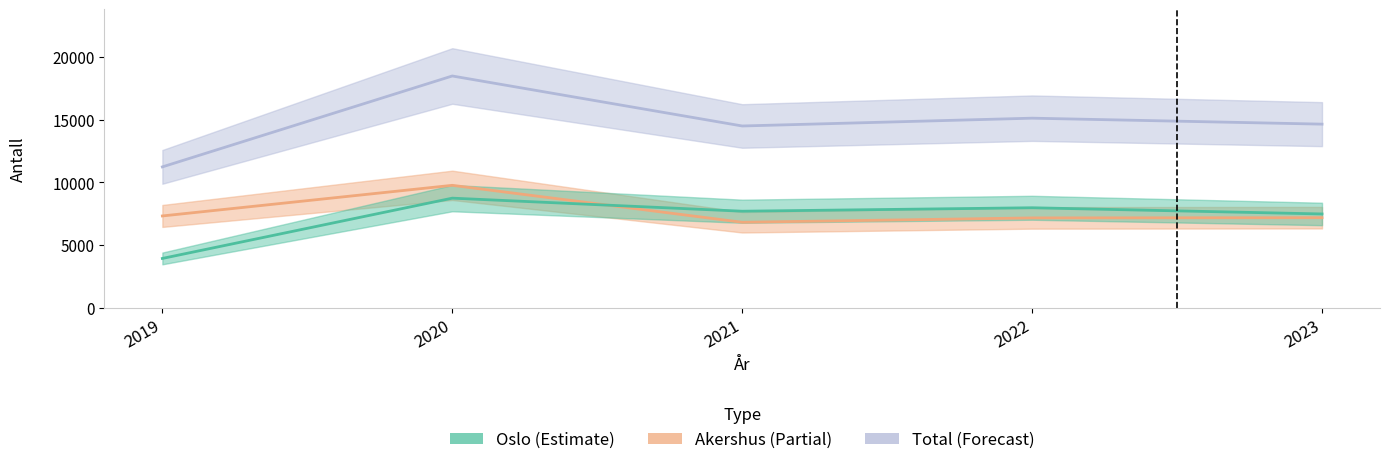

Reading left to right, transcribe all the data shown in this chart.

Oslo: 3919	8734	7691	7967	7472
Akershus: 7313	9759	6808	7156	7174
Total: 11232	18493	14499	15123	14646